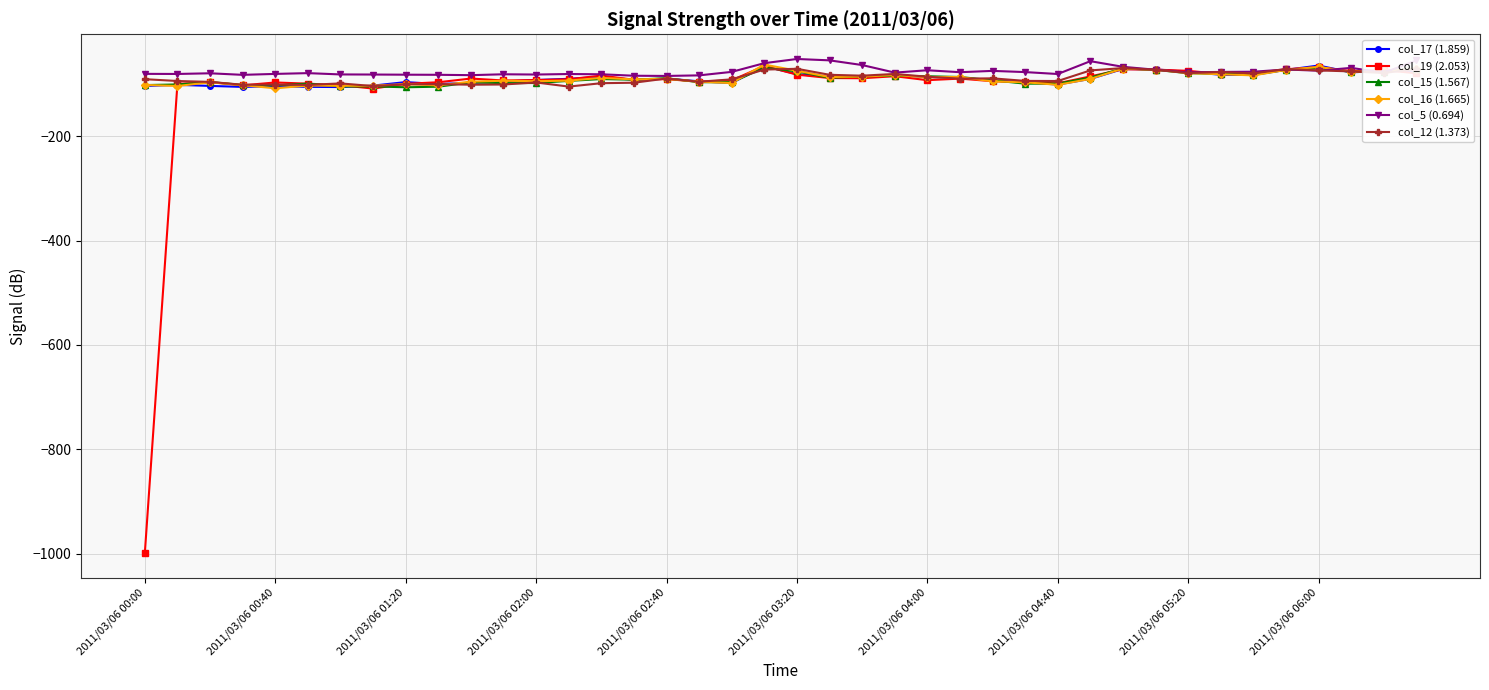

What is the value of the col_12 (1.373) point at the 37th from the left?

-73.7